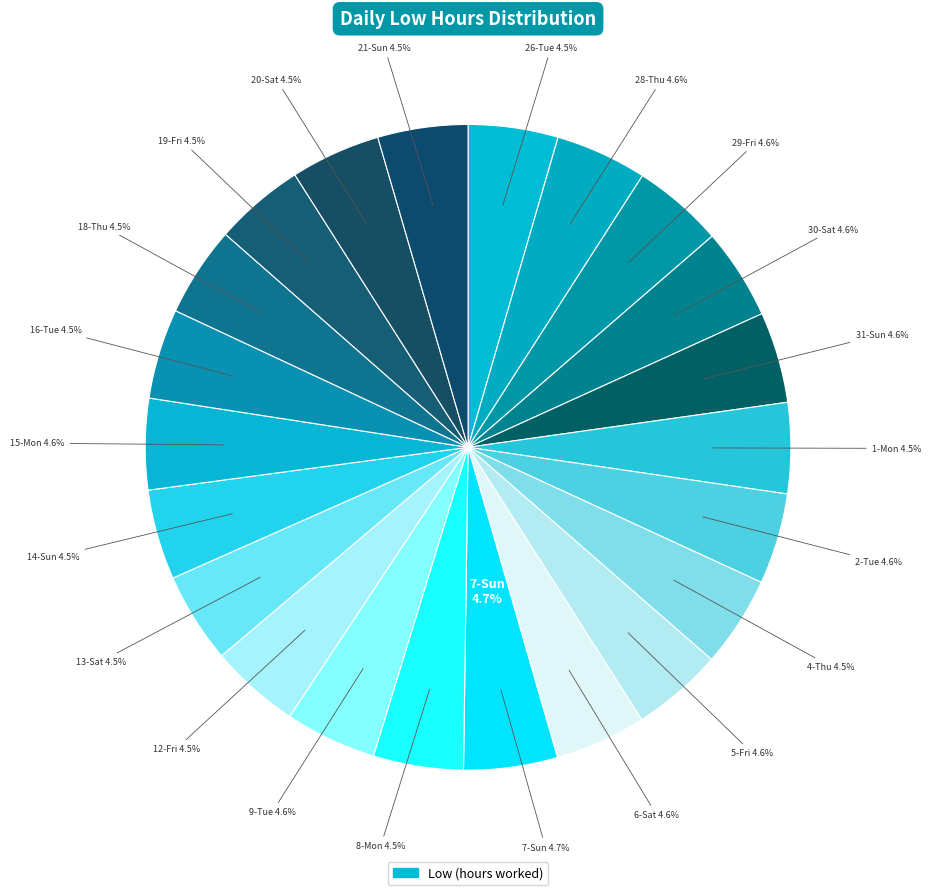

How many slices are in this pie chart?

22